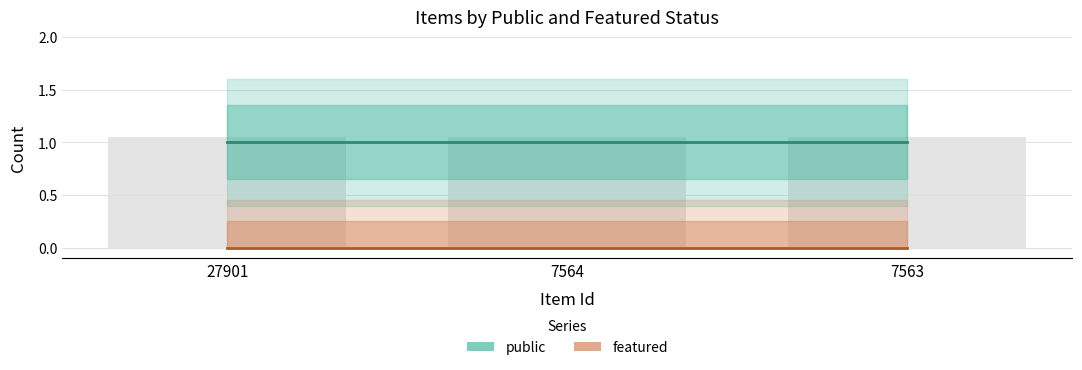

Rank the series by their maximum value, from highest to lowest.

public, featured